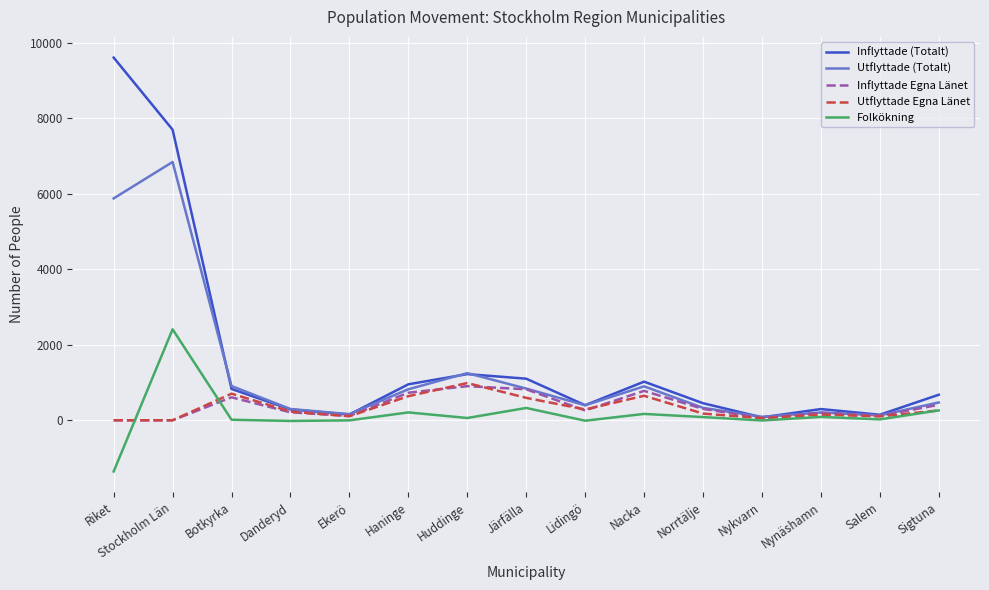

True or false: Utflyttade (Totalt) and Folkökning intersect in this chart.

False